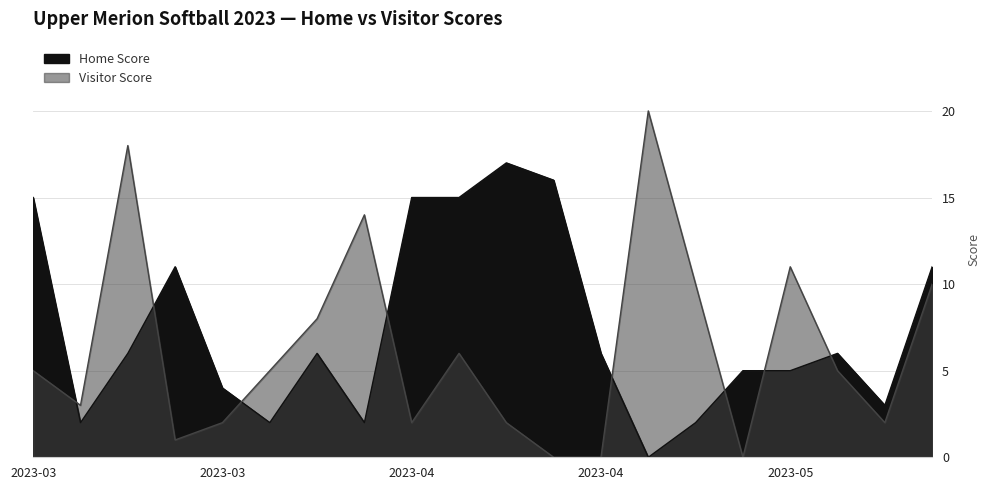

What is the sum of the Home Score values at 2023-04-24 and 2023-05-05?

21